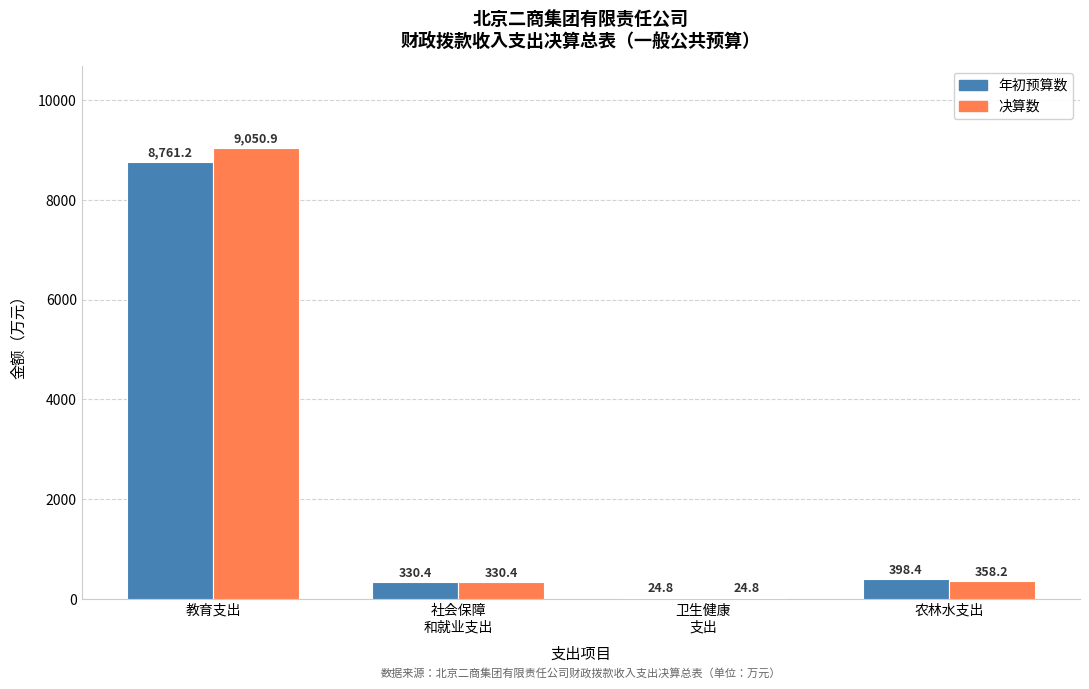

At which label does 年初预算数 first exceed 398?

教育支出